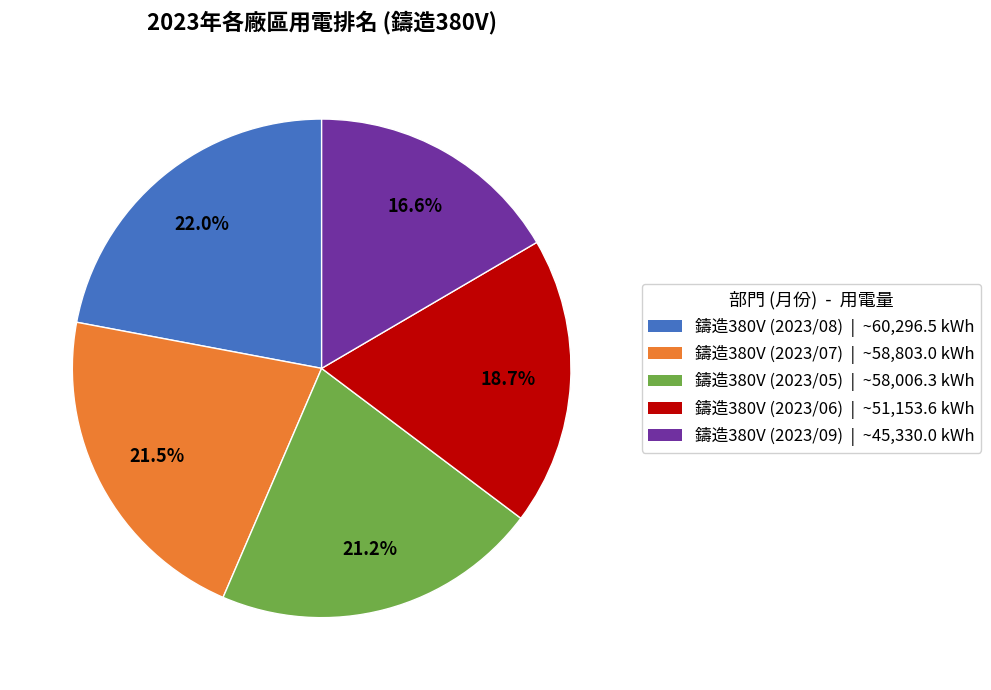

To the nearest percent, what is the combined percentage of 鑄造380V (2023/06) and 鑄造380V (2023/08)?

41%